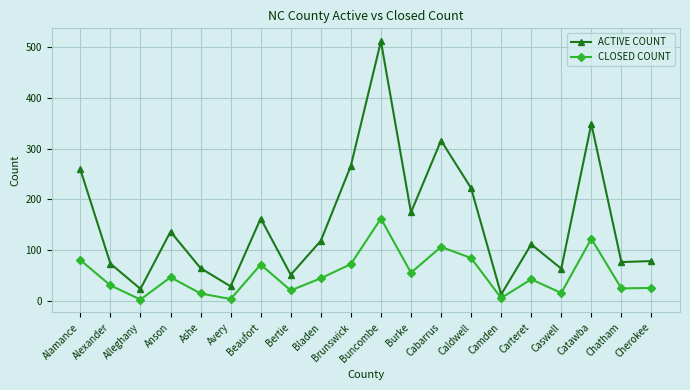

What is the greatest value displayed?

512